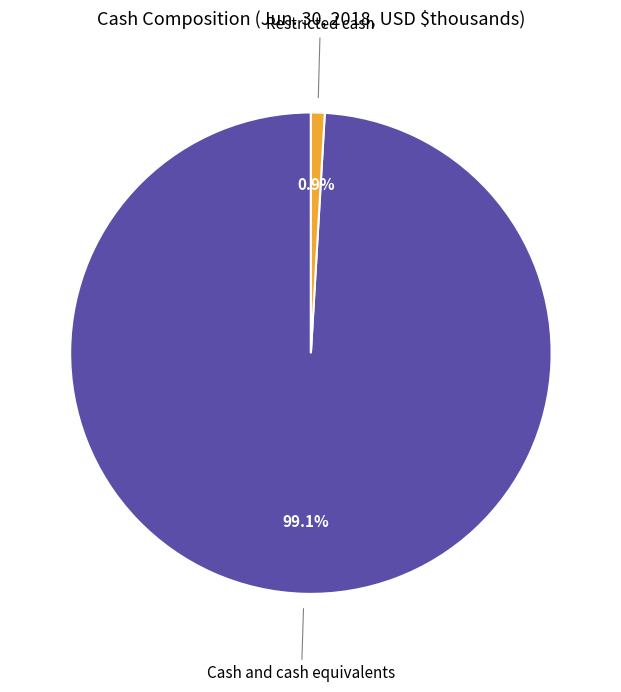

Is there a majority slice in this chart?

Yes